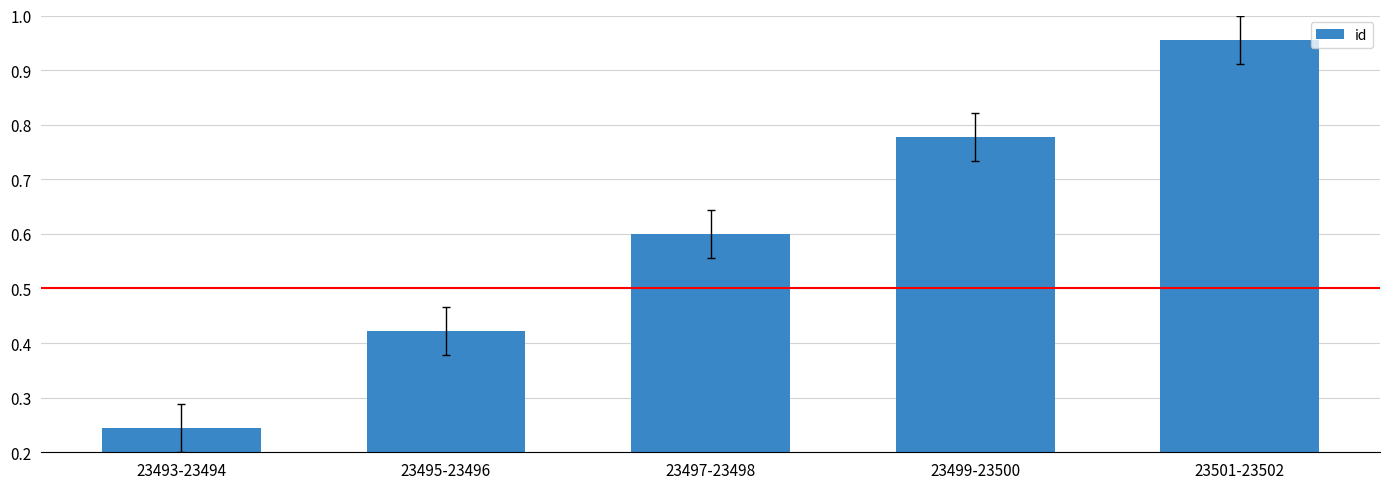

How many series are shown in this chart?

1